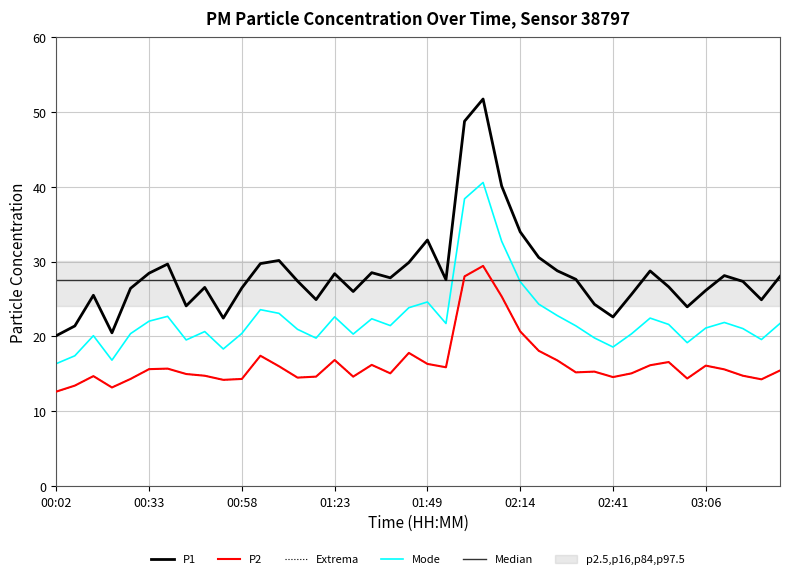

Rank the series by their maximum value, from lowest to highest.

Median, P2, Mode, P1, Extrema